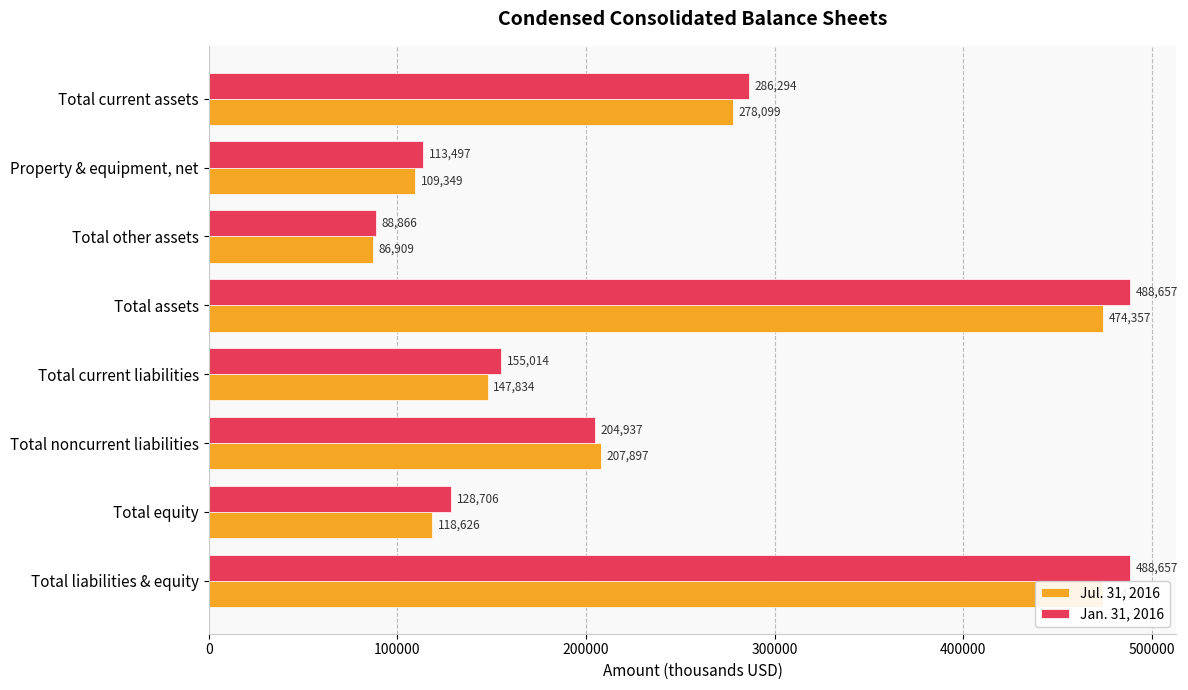

Which series has the widest spread of values?

Jan. 31, 2016